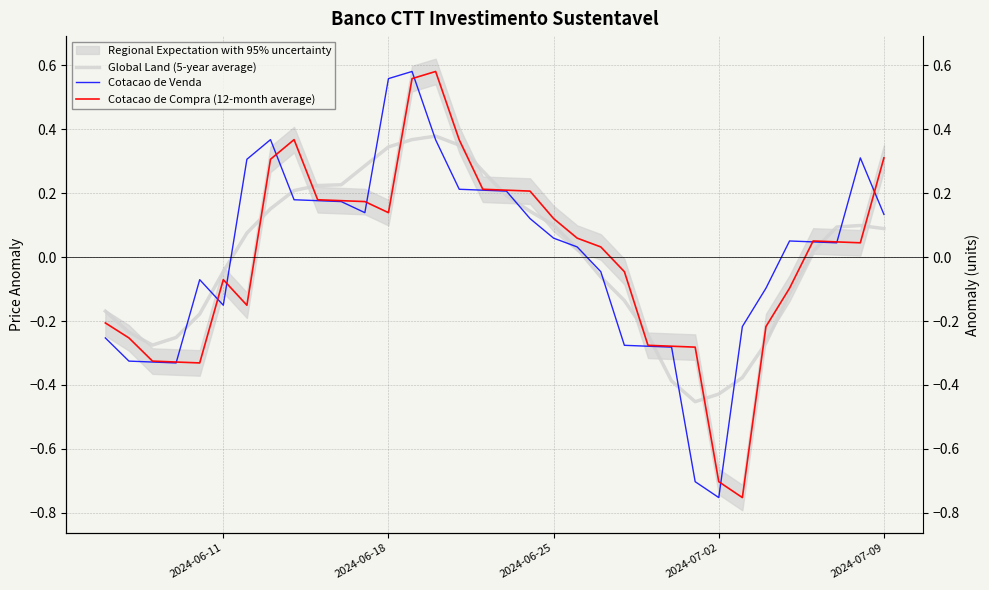

At how many categories does at least one series exceed 0?

21